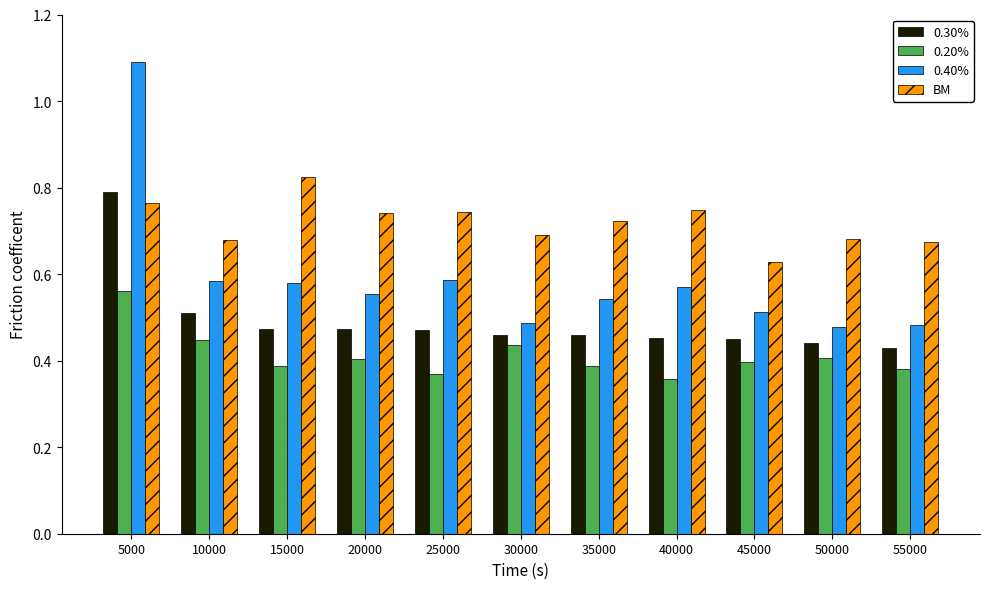

Which label corresponds to the largest value in the chart?

5000